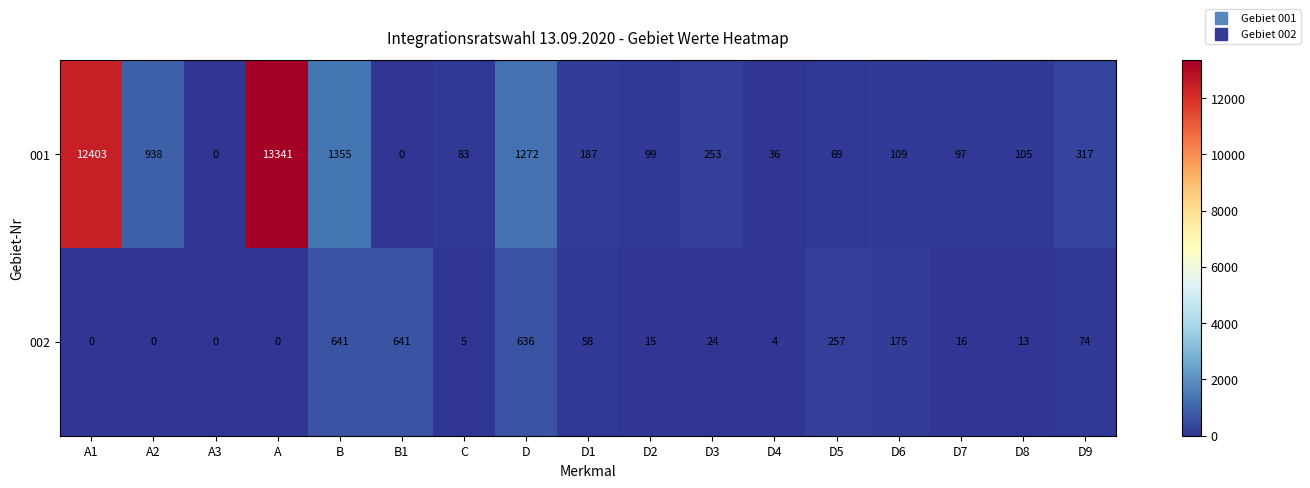

At how many categories does at least one series exceed 5742?

2